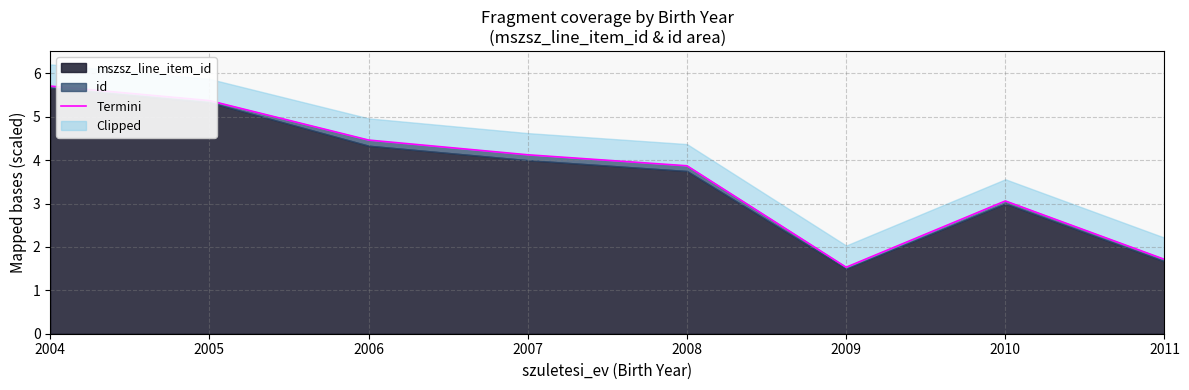

Between 2004 and 2006, which is larger?

2004